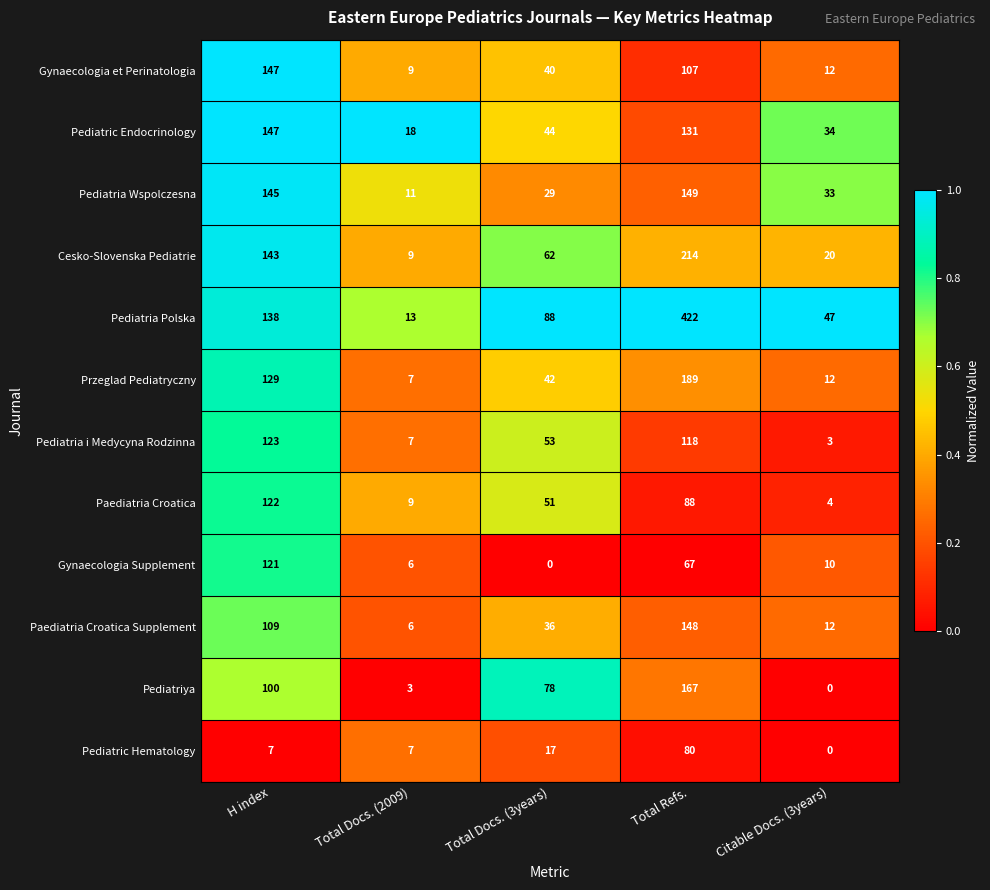

What is the total value across all series at H index?

1431